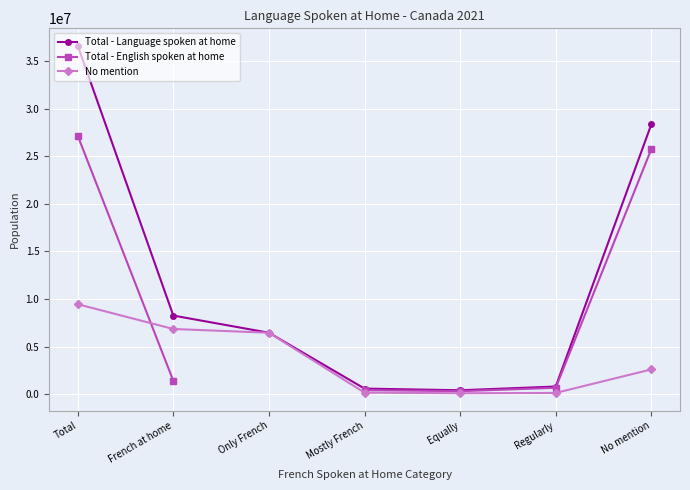

What is the minimum value for Total - English spoken at home?

314650.0